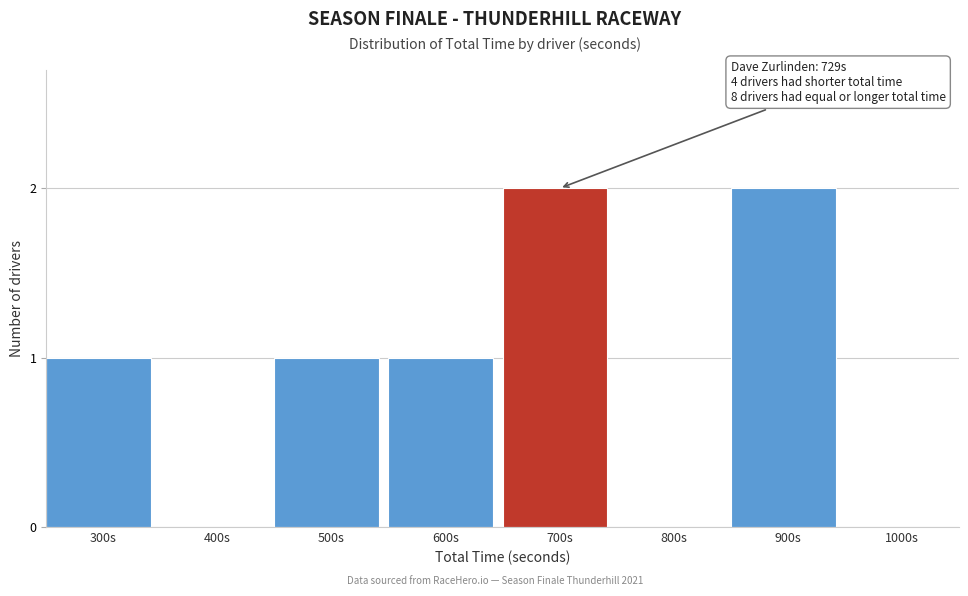

Reading left to right, list all the values displayed in this chart.

300s=1	400s=0	500s=1	600s=1	700s=2	800s=0	900s=2	1000s=0